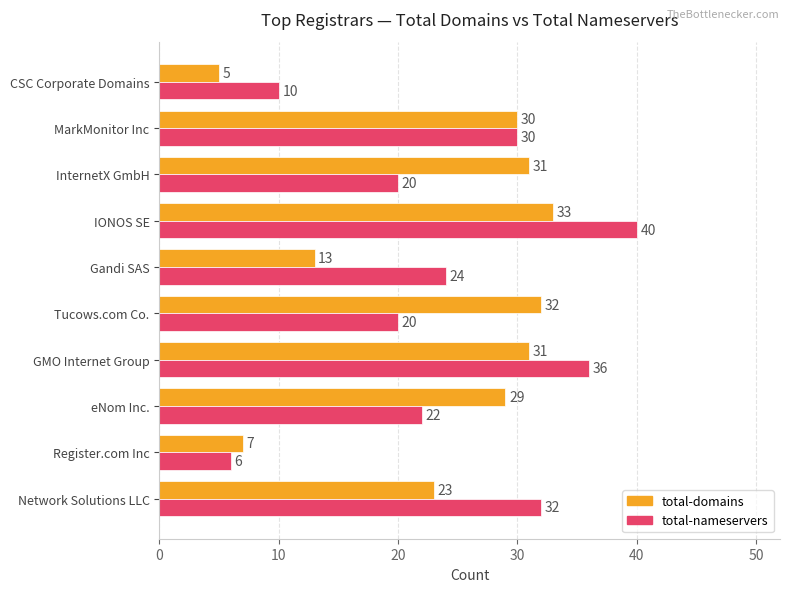

What is the difference between the maximum and minimum values in the total-nameservers series?

34